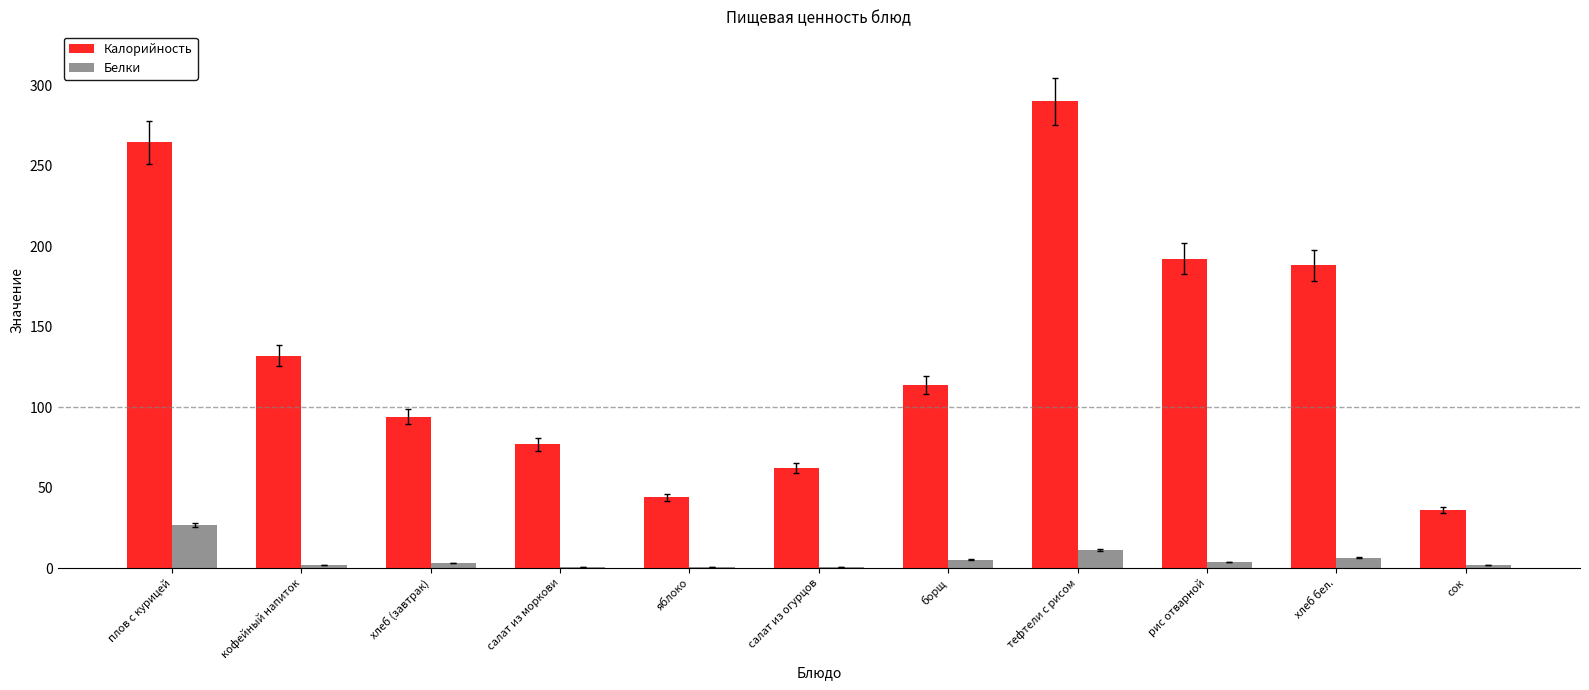

Is the value of Белки at сок greater than the value of Калорийность at салат из моркови?

No